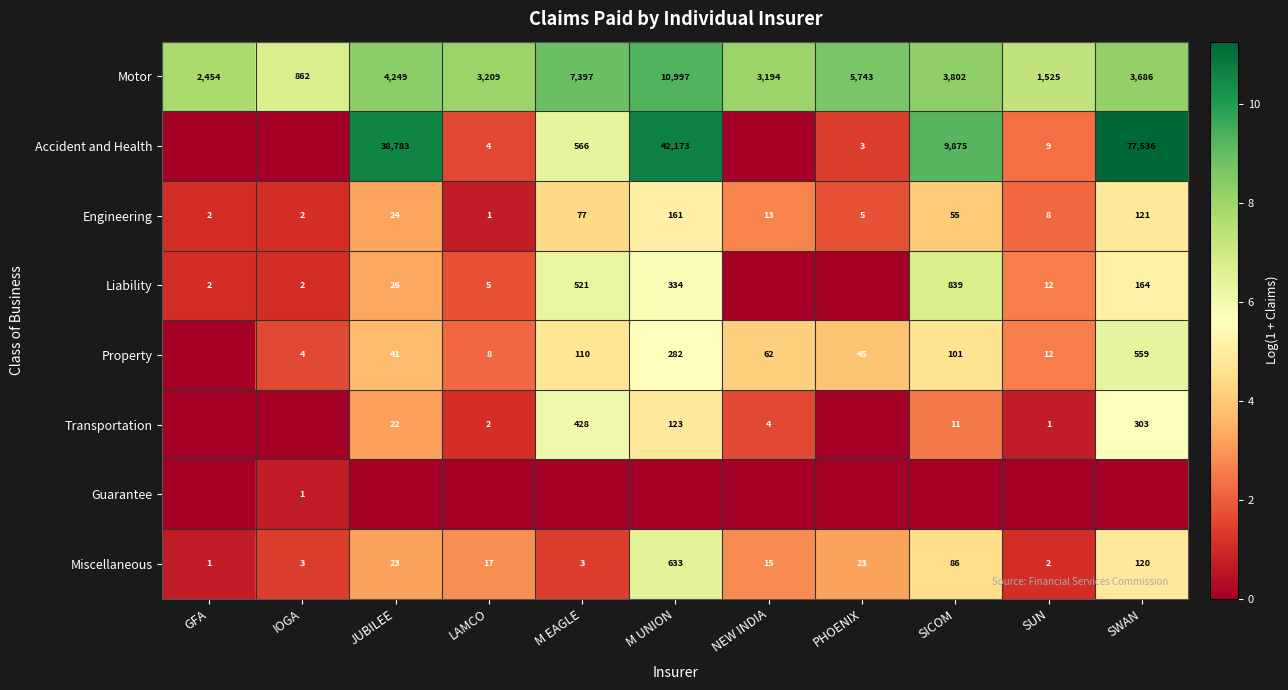

Which category has the highest value in the Engineering series?

M UNION